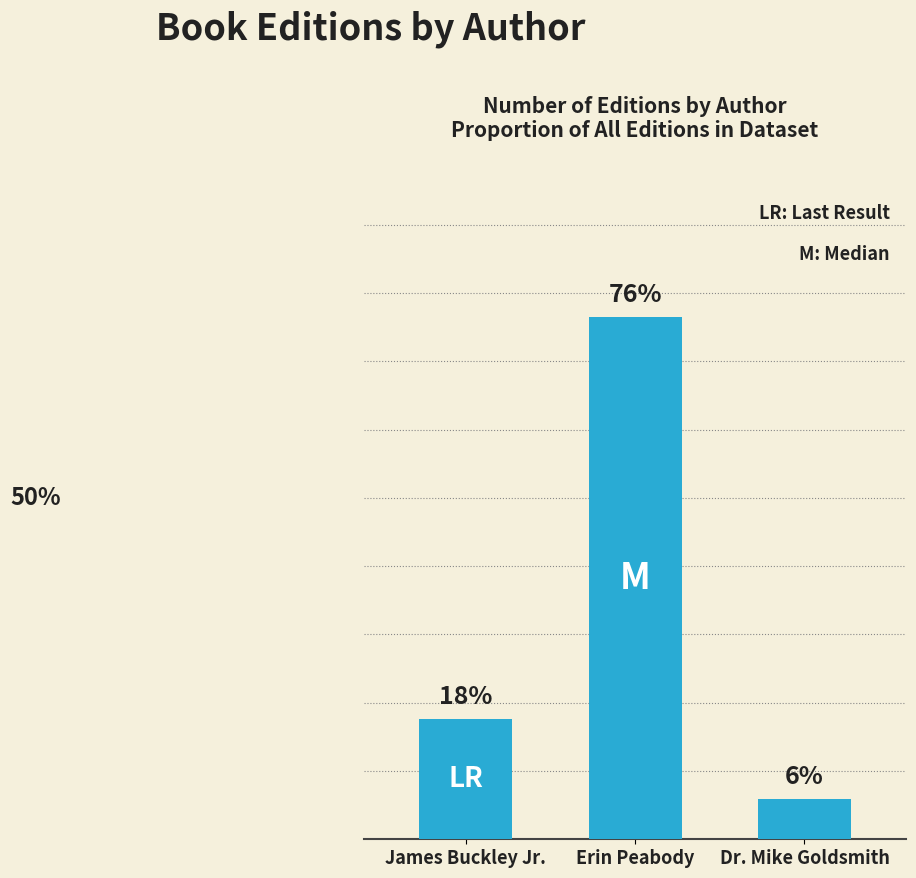

What is the minimum value shown in the chart?

5.9